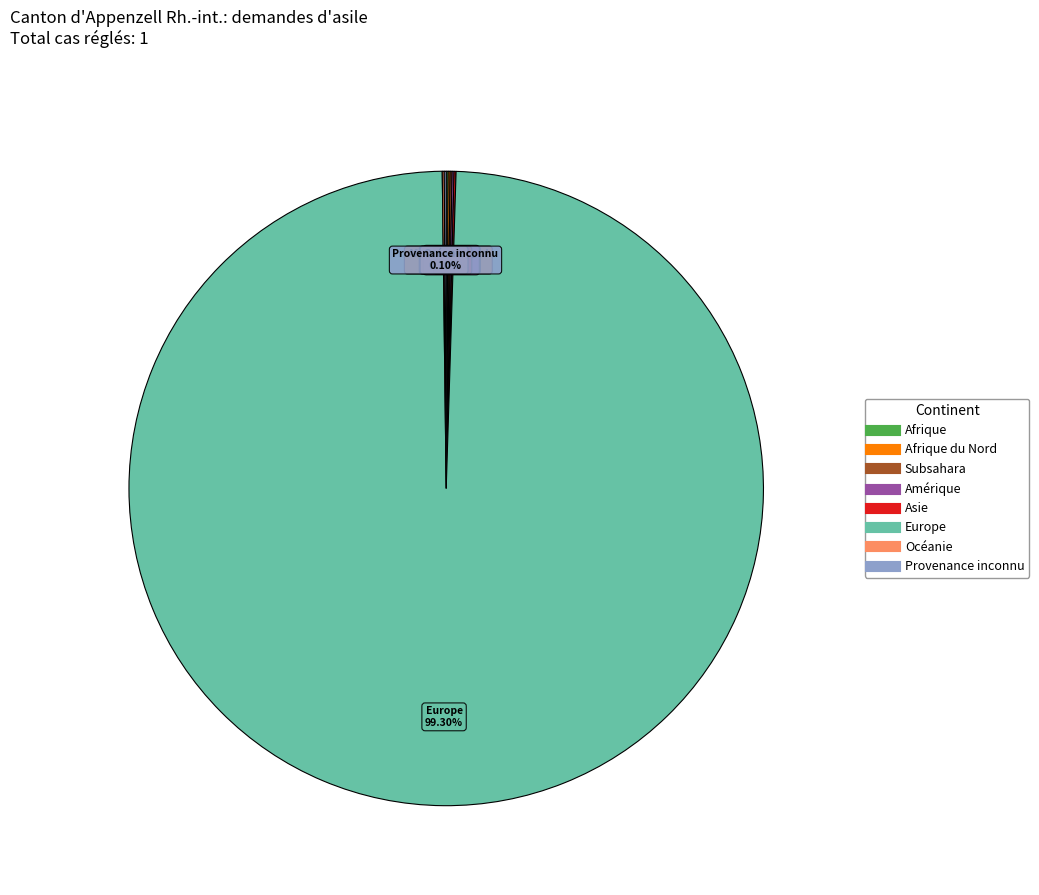

Is there a majority slice in this chart?

Yes